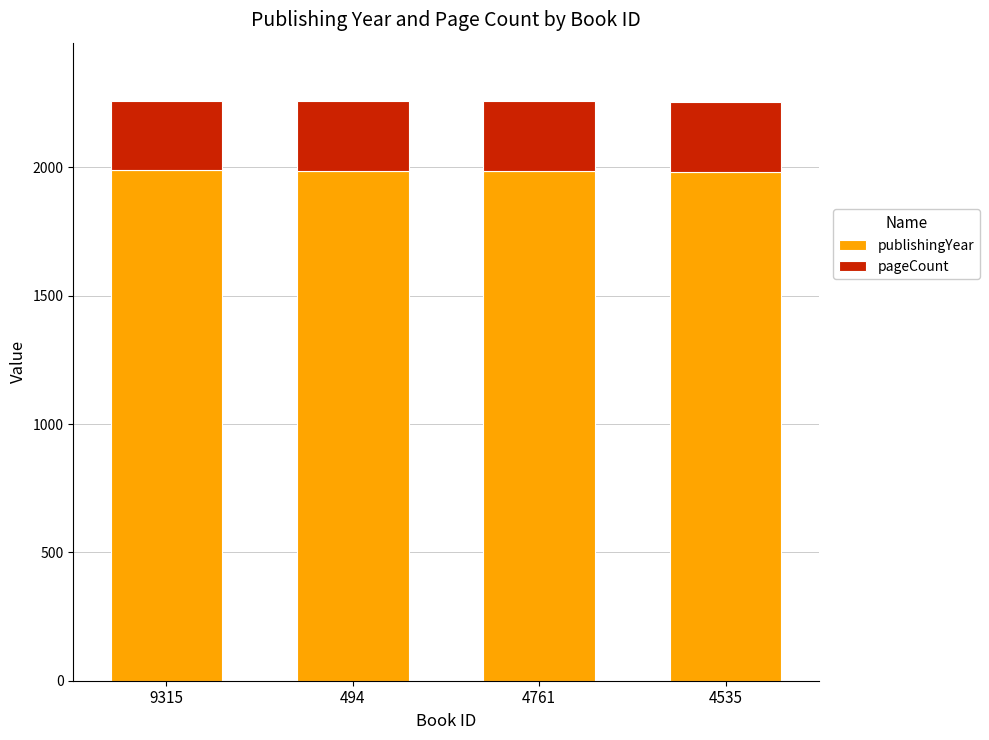

True or false: publishingYear has a value of 1986 at 4761.

True